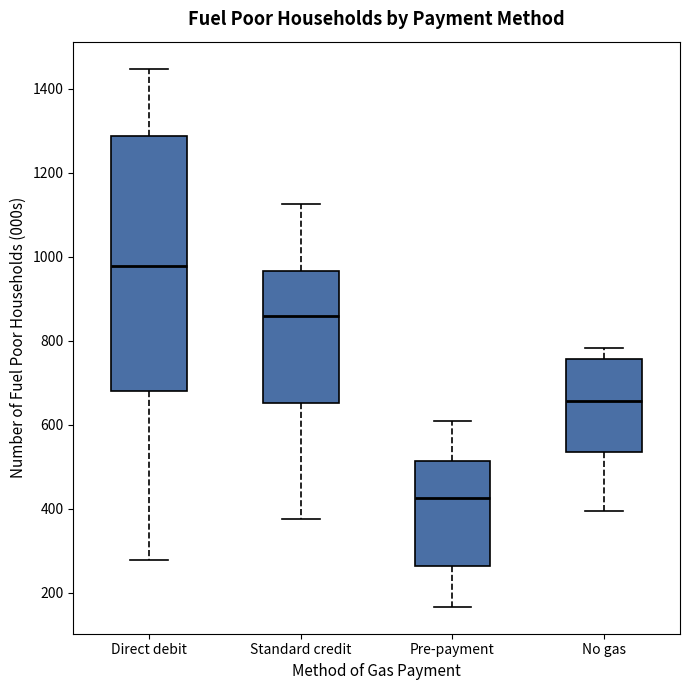

Where is the lower edge of the box for No gas on the y-axis? The values are not printed on the chart, so give them approximately, as read against the axis.

540